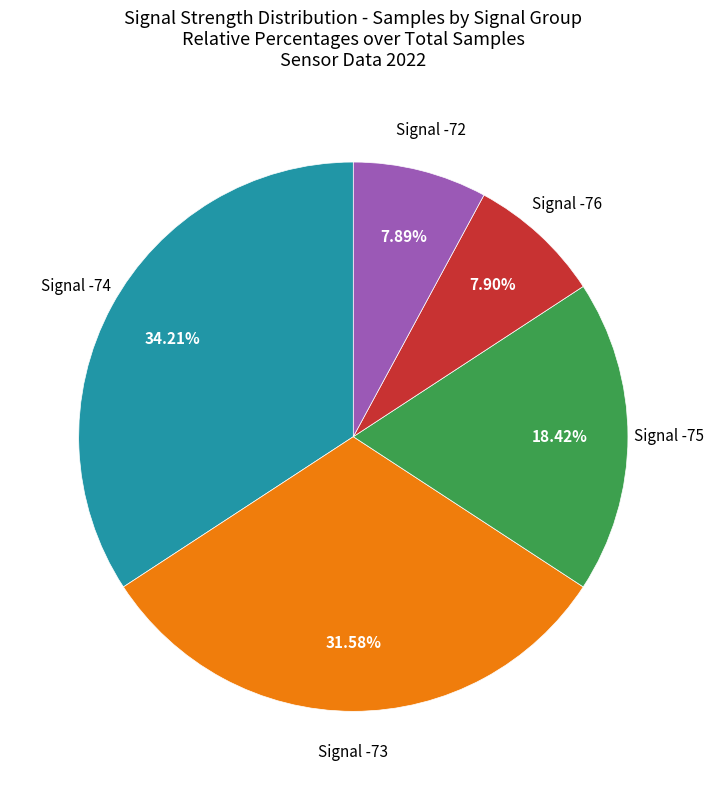

How many slices are in this pie chart?

5